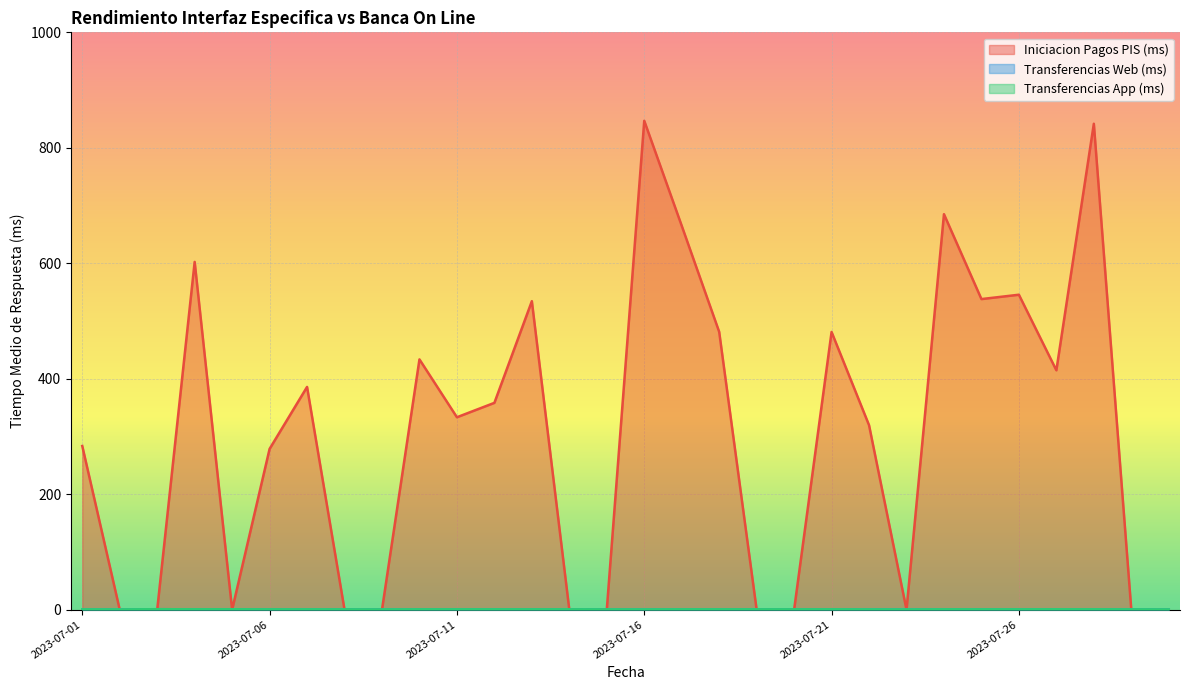

In Iniciacion Pagos PIS (ms), how many points are lower than both neighbors (excluding endpoints)?

5